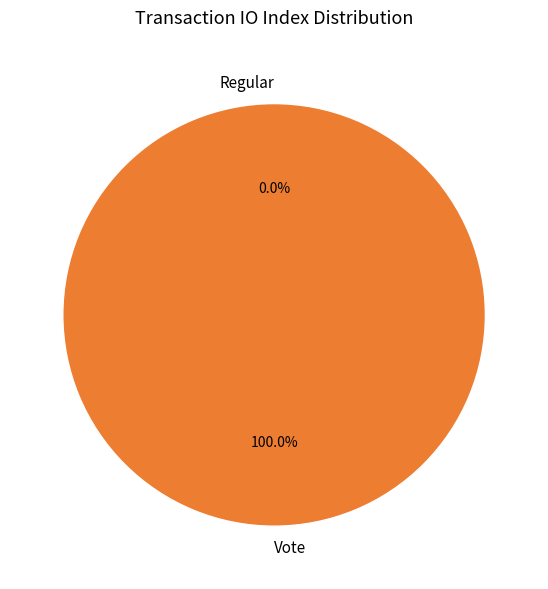

Which slice represents more than half of the pie?

Vote